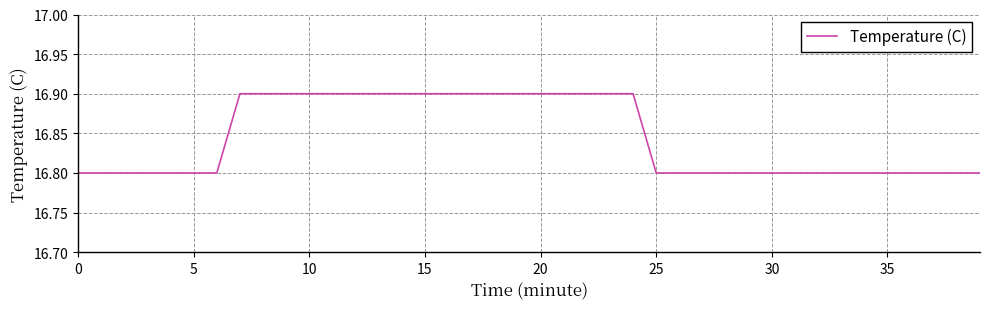

How many categories are shown in the chart?

40